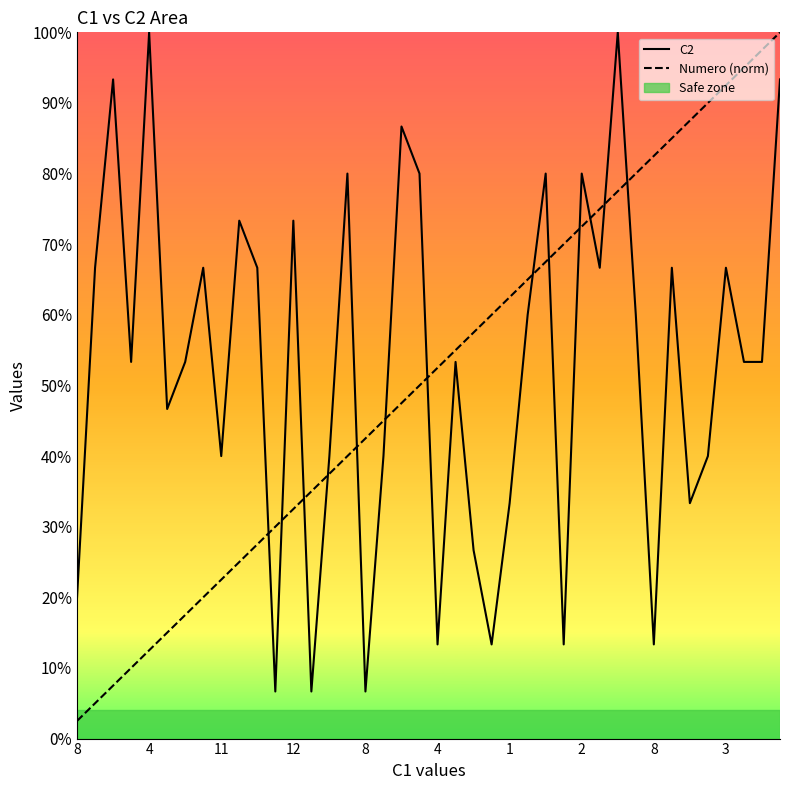

Does the chart display data point markers on the line(s)?

No